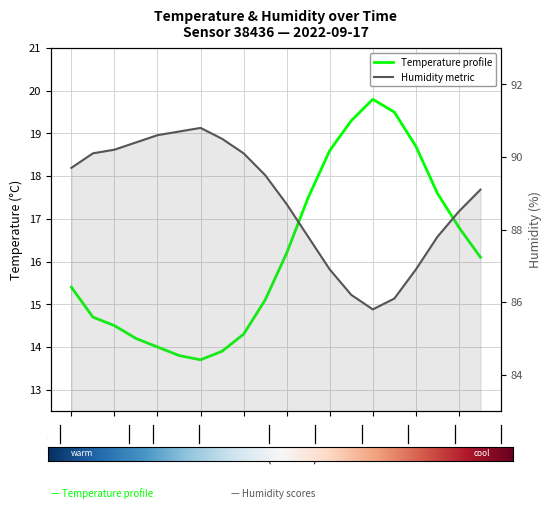

List the labels in order of humidity value, smallest first.

14:00, 15:00, 13:00, 12:00, 16:00, 11:00, 17:00, 18:00, 10:00, 19:00, 09:00, 00:01, 01:00, 08:00, 02:00, 03:00, 07:00, 04:00, 05:00, 06:00